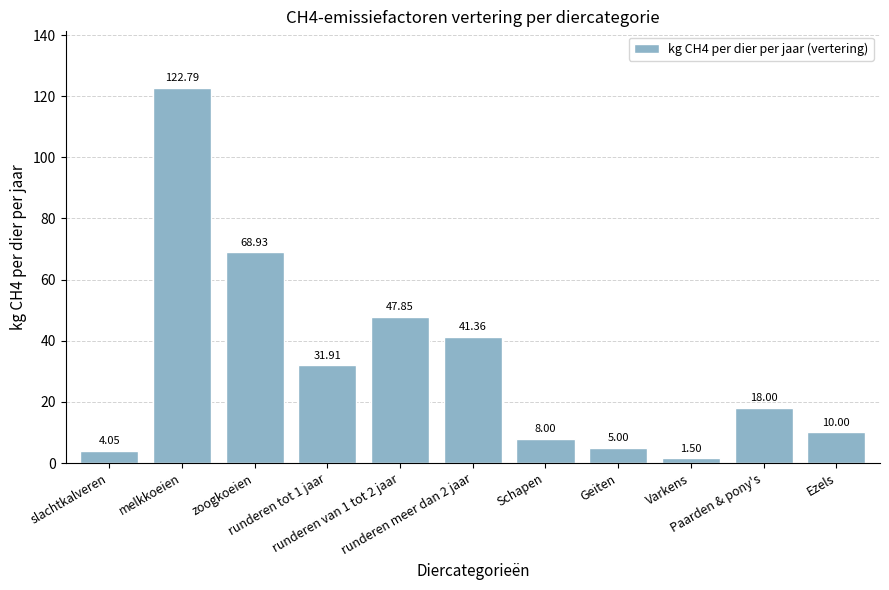

At which label is the value closest to 62?

zoogkoeien